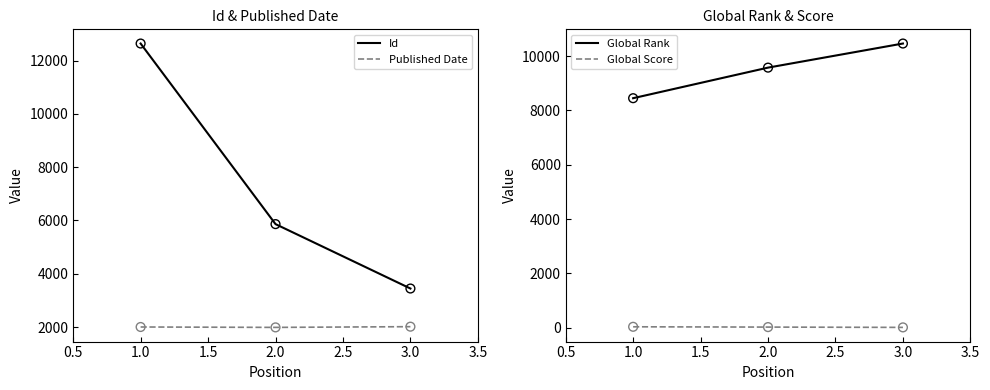

What are all the series names shown in the legend?

Id, Published Date, Global Rank, Global Score